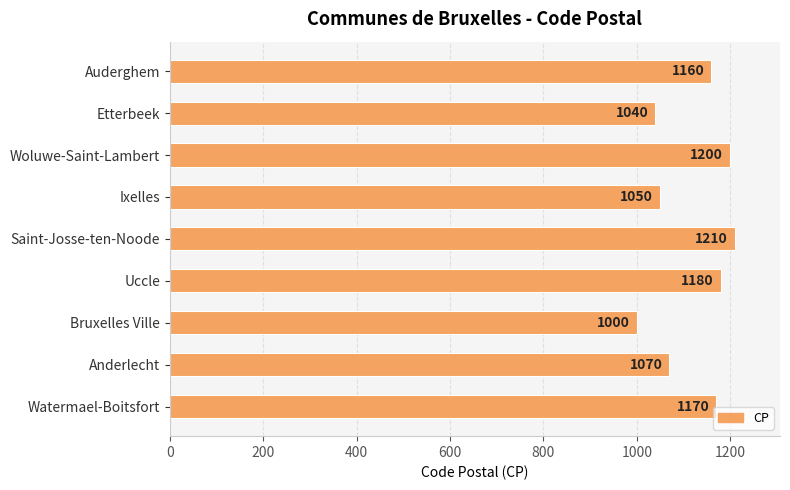

How many bars are there in total?

9